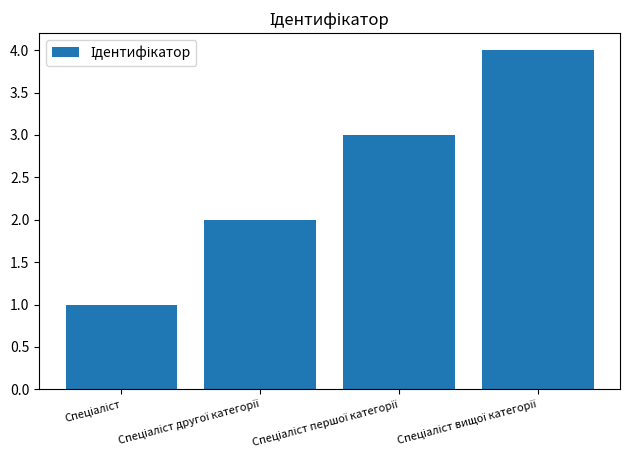

What is the sum of all values?

10